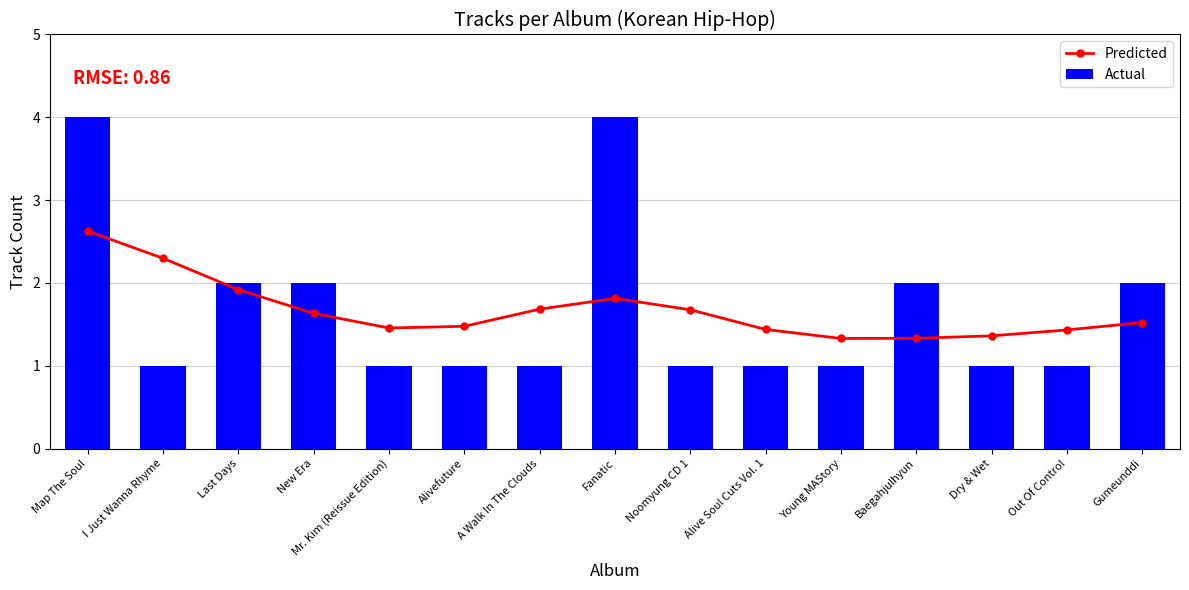

What position from the left is New Era?

4